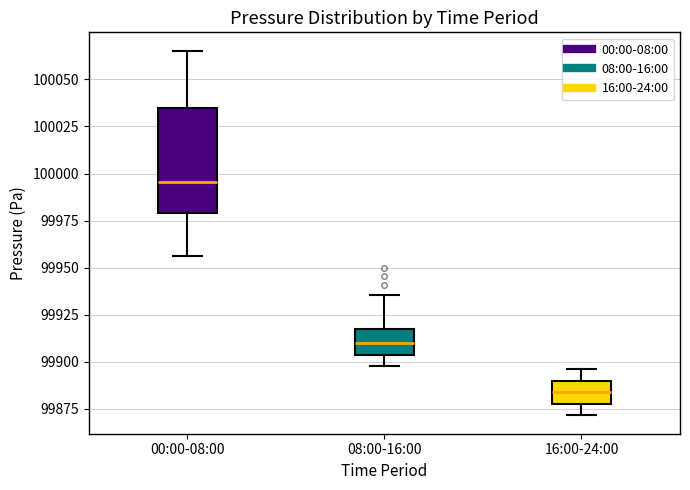

Where is the upper edge of the box for 08:00-16:00 on the y-axis? The values are not printed on the chart, so give them approximately, as read against the axis.

99920